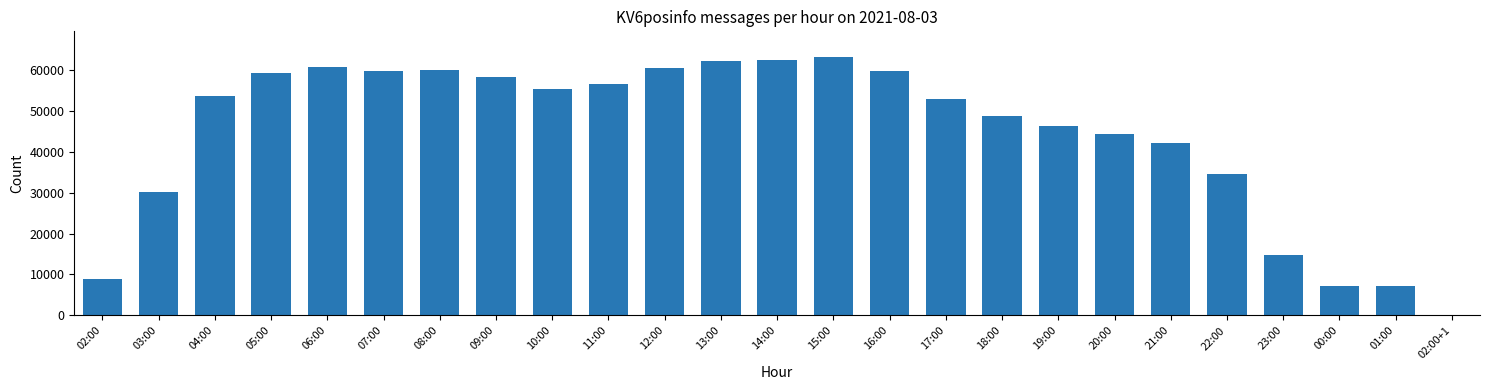

At which label is the value closest to 31533?

03:00